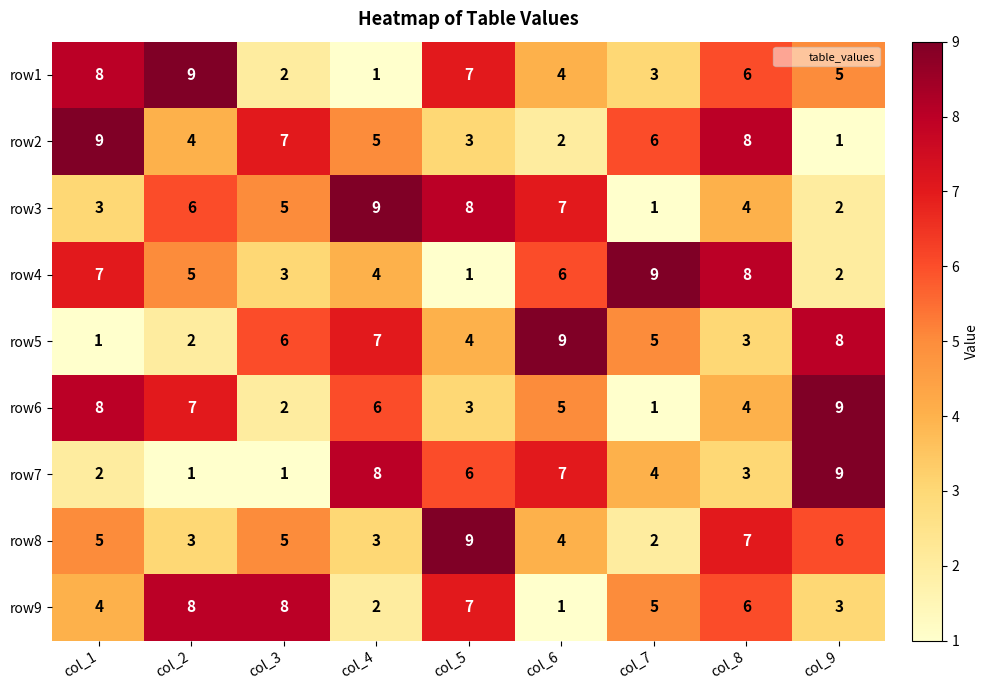

Between col_5 and col_6, which series saw the biggest shift?

row9